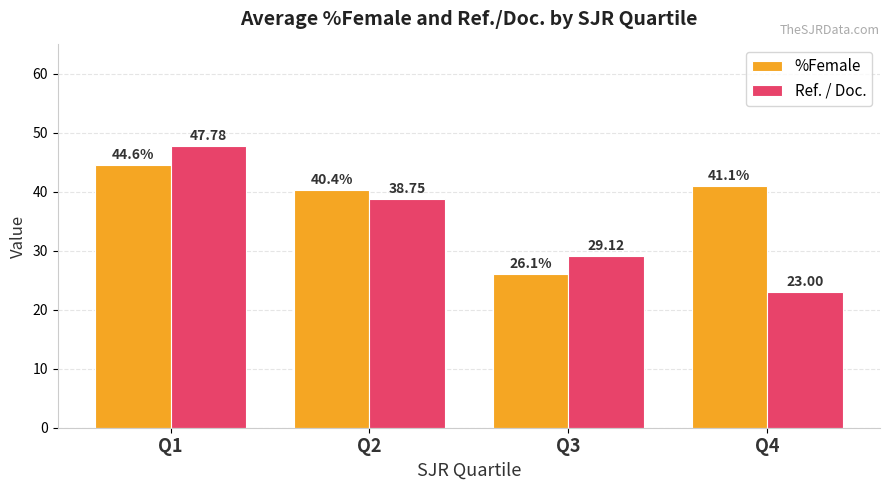

What is the spread (max minus min) of values at Q1?

3.2